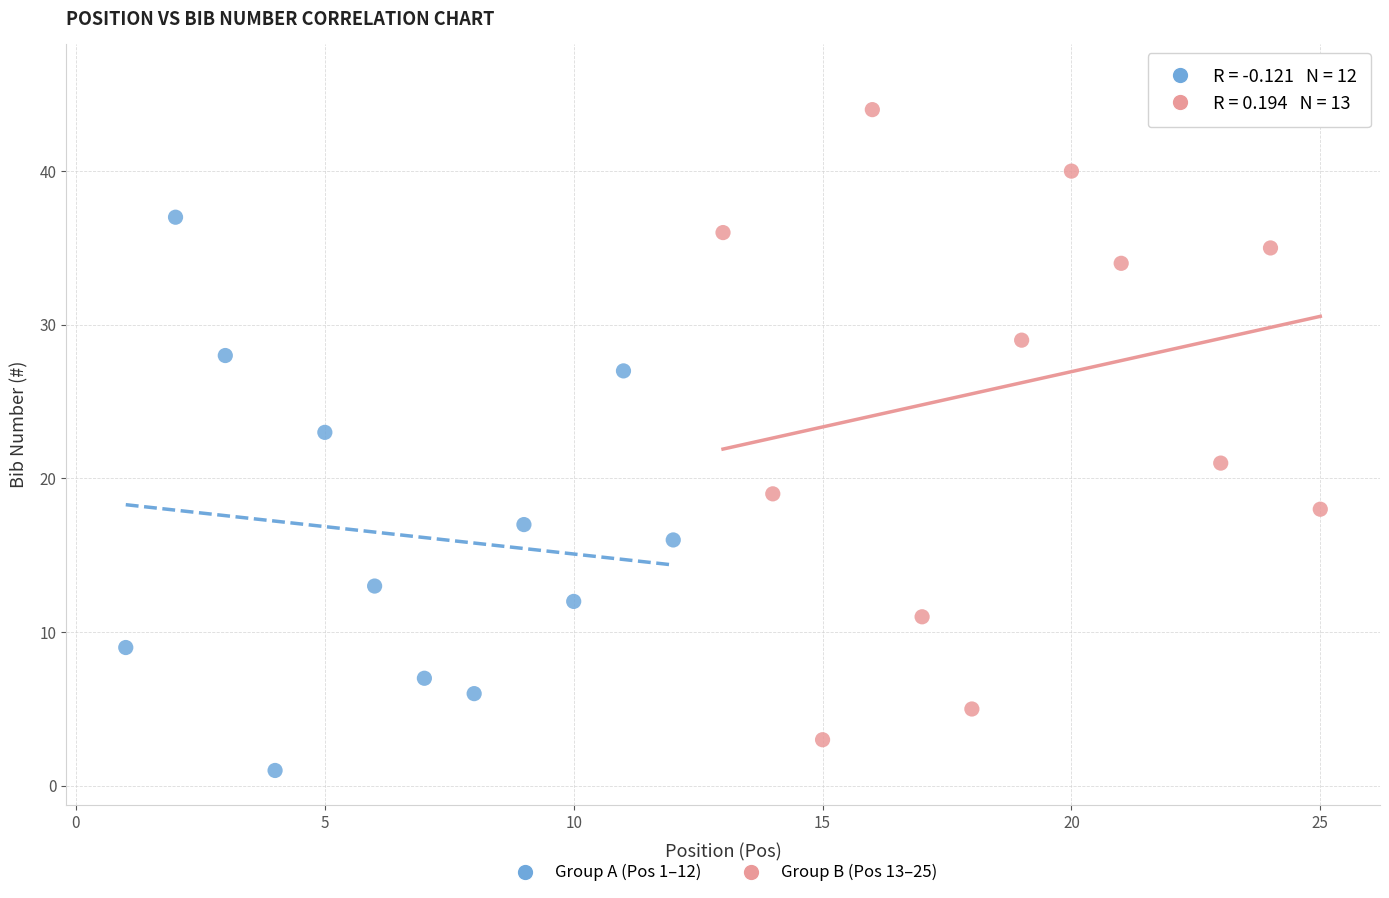

Which series contains the lowest Y value?

Group A (Pos 1–12)